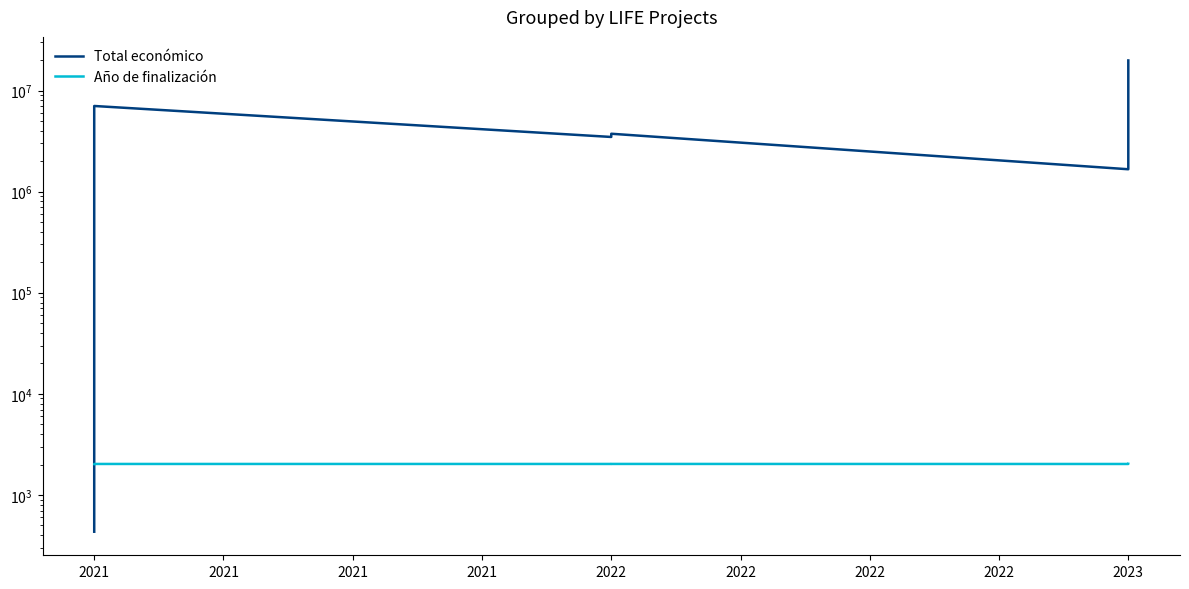

What are all the series names shown in the legend?

Total económico, Año de finalización